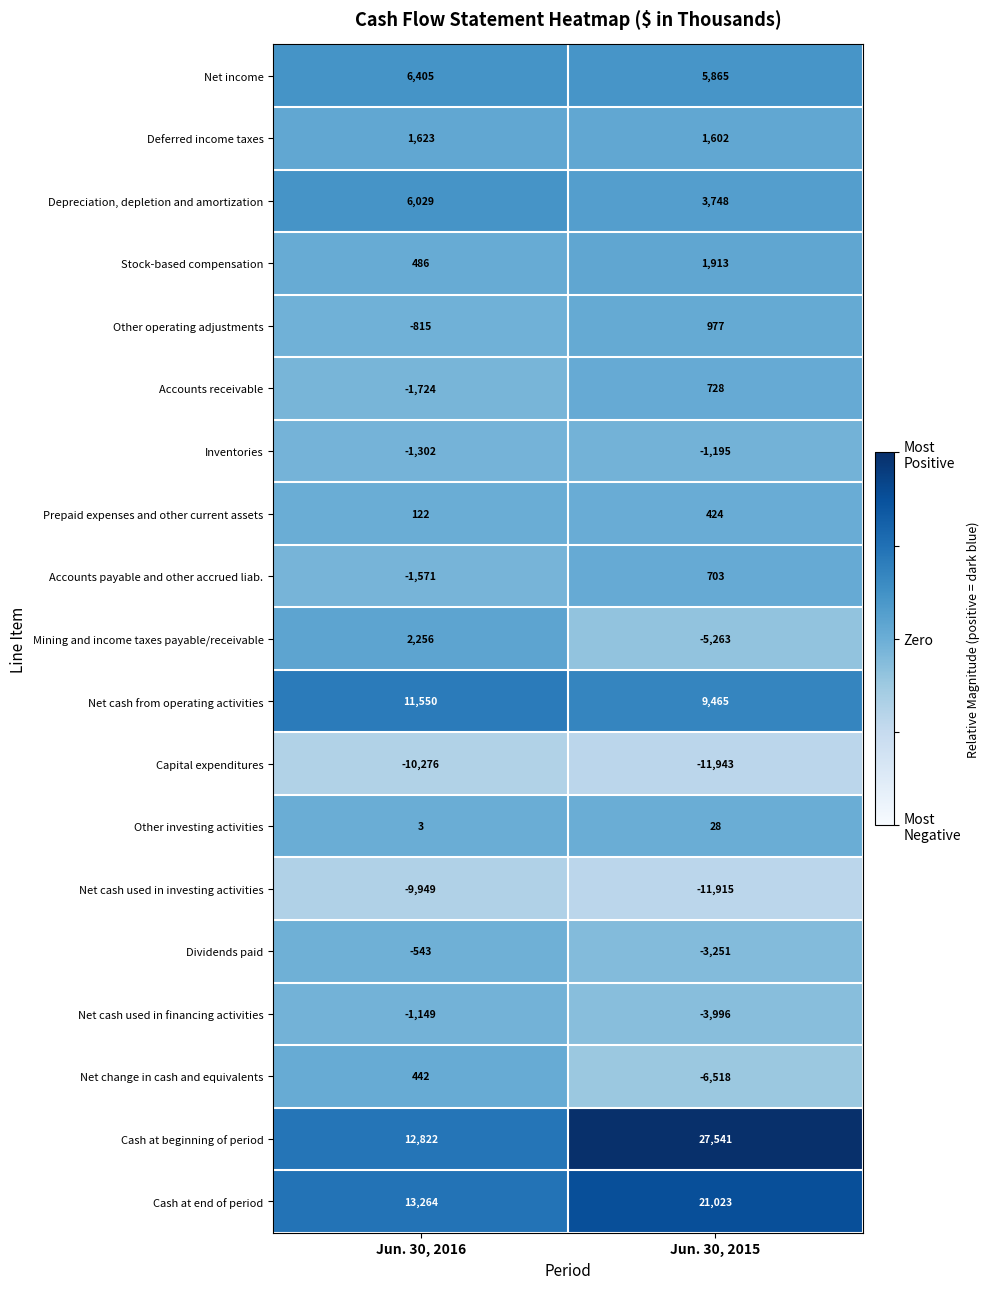

What is the difference between the Dividends paid values at Jun. 30, 2015 and Jun. 30, 2016?

2708